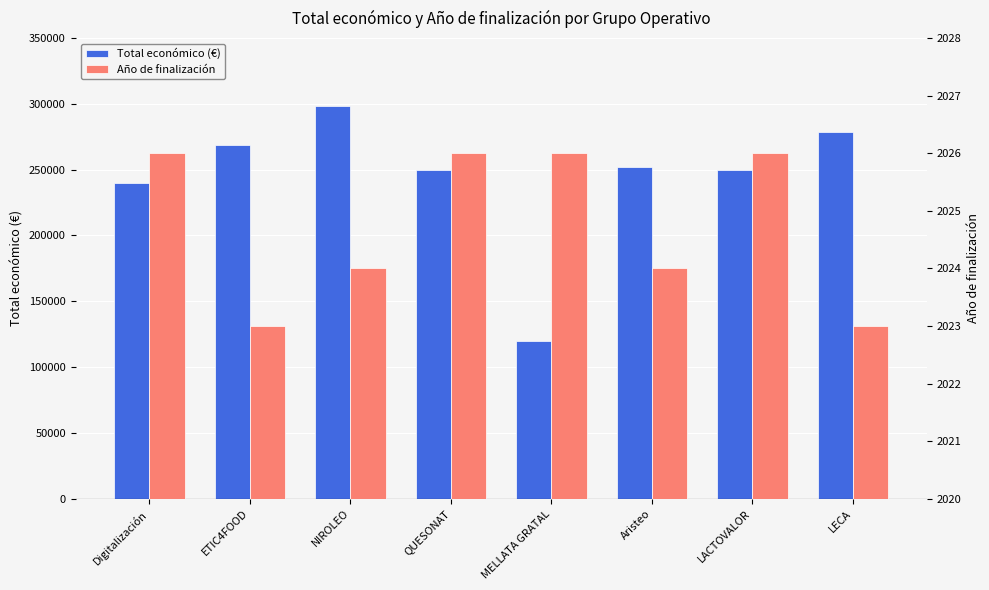

What is the minimum value for Total económico (€)?

120000